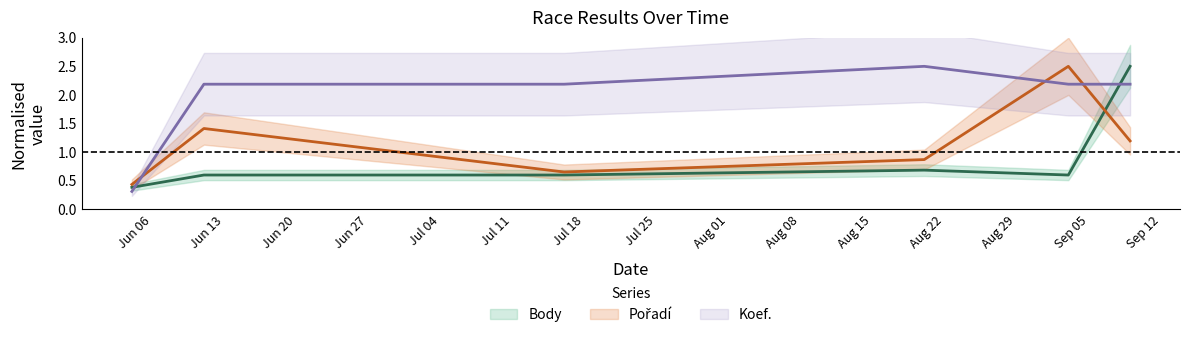

Is the value of Pořadí at Jul 04 greater than the value of Koef. at Jun 06?

Yes